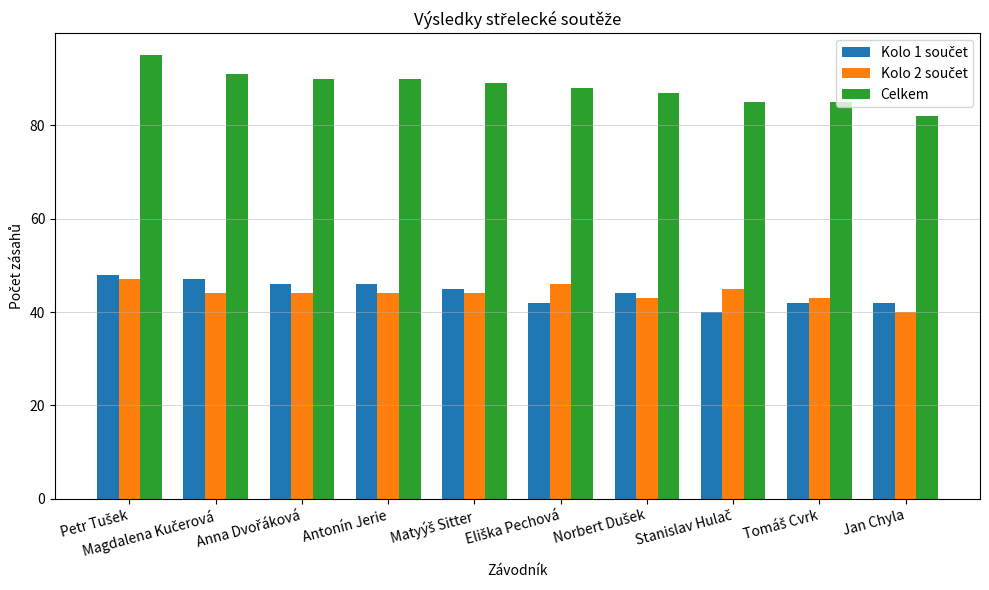

At how many categories does at least one series exceed 49?

10